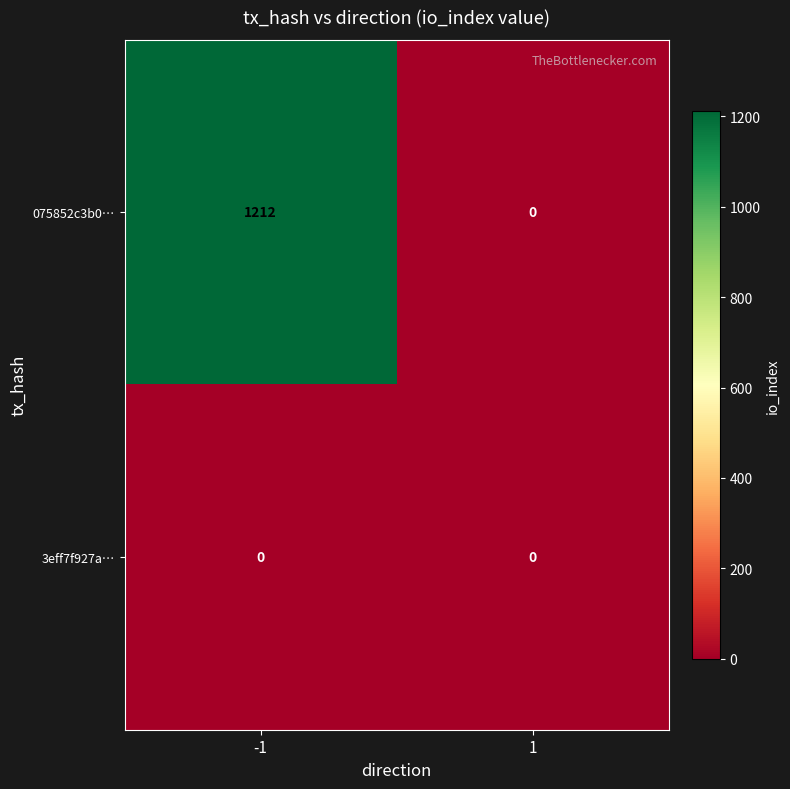

Which series changed the most between -1 and 1?

075852c3b0…